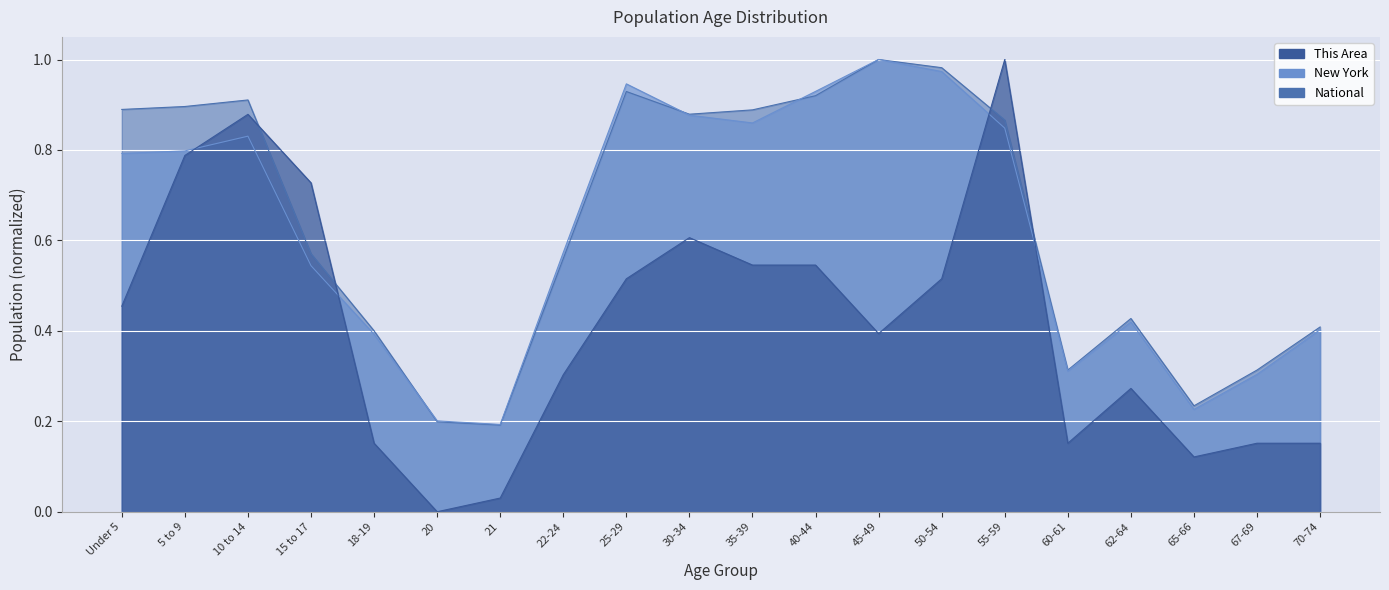

How many interior local valleys does the This Area series have?

4